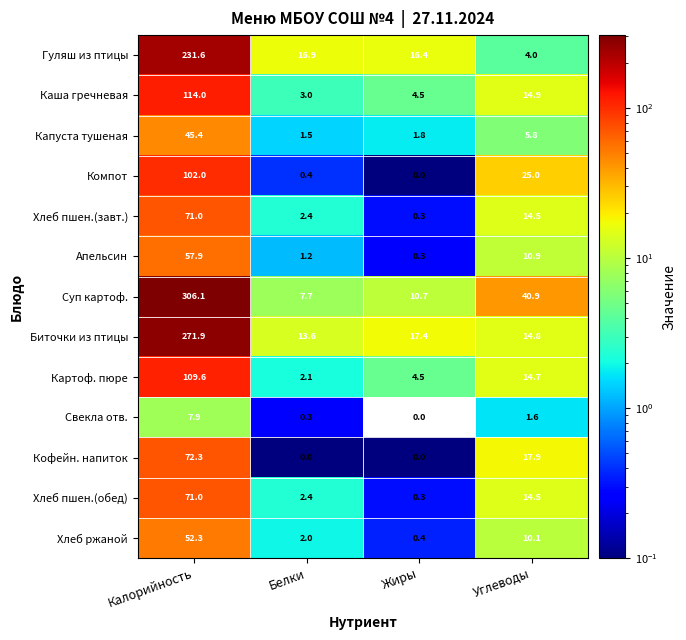

What is the total value across all series at Калорийность?

1513.0